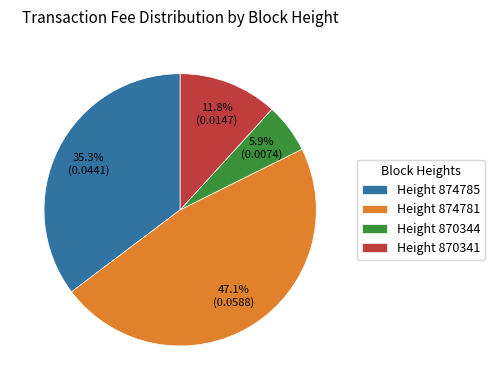

Which category has the smallest portion of the pie?

Height 870344